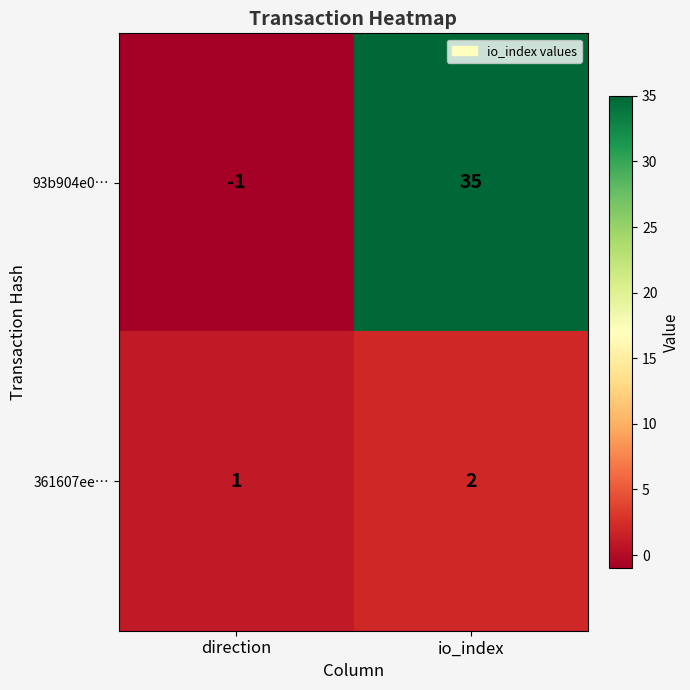

List the series in order of their overall mean, highest first.

93b904e0…, 361607ee…